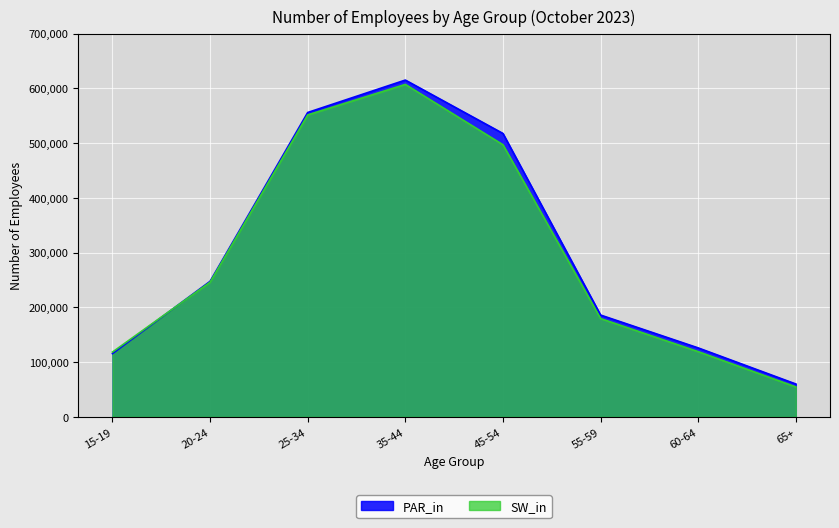

Reading left to right, list all the values displayed in this chart.

PAR_in: 115600	247600	555900	615100	517600	186000	126000	60100
SW_in: 118400	246100	551500	607200	497000	179600	119200	54800